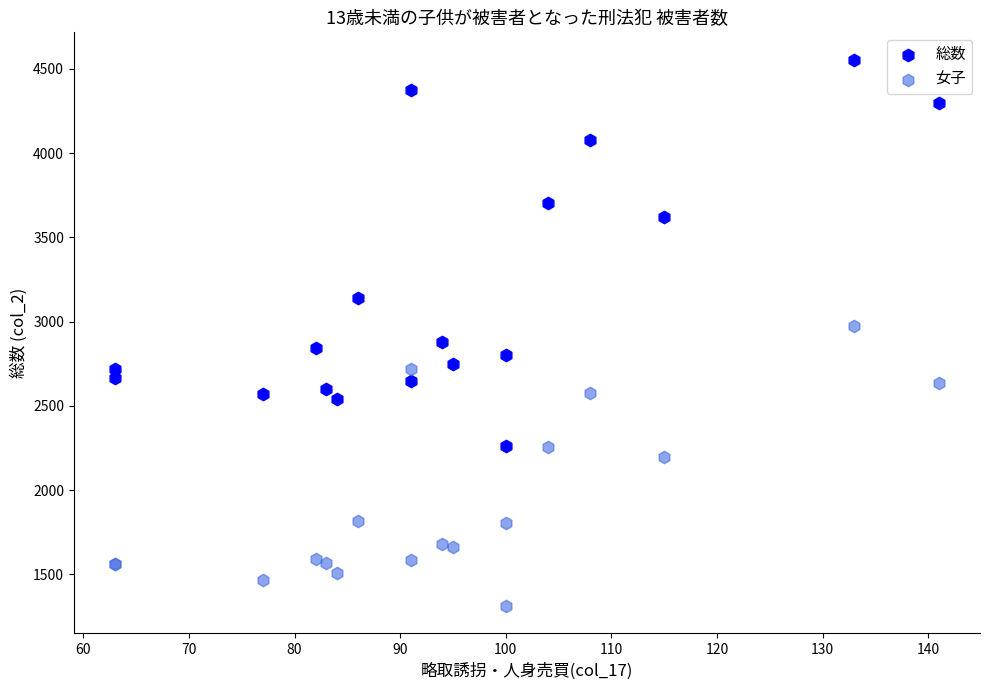

Which series contains the lowest Y value?

女子